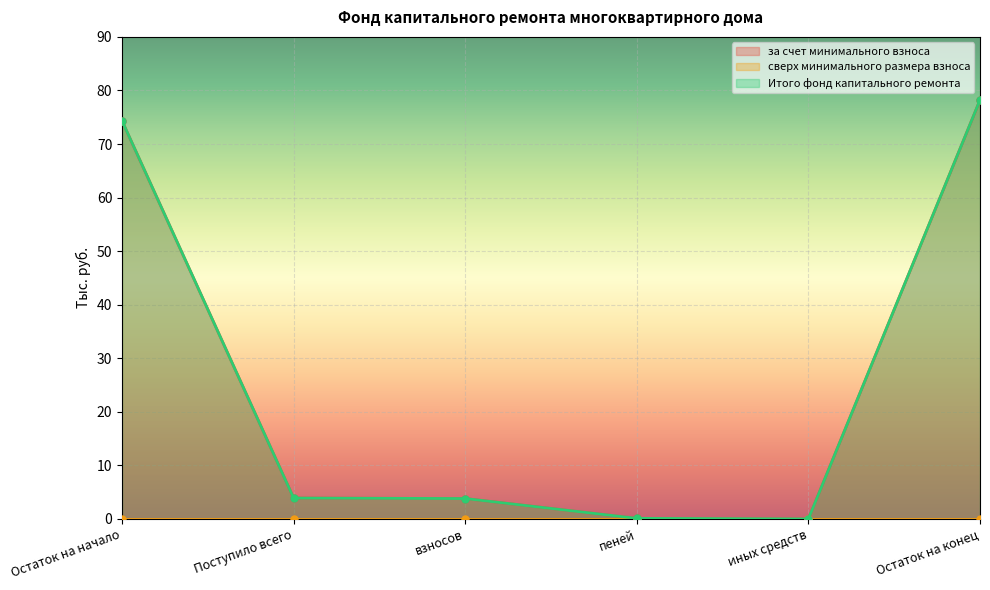

Reading right to left, extract all data points from this chart.

за счет минимального взноса: 78.2	0.0	0.1	3.8	3.9	74.3
Итого фонд капитального ремонта: 78.2	0.0	0.1	3.8	3.9	74.3